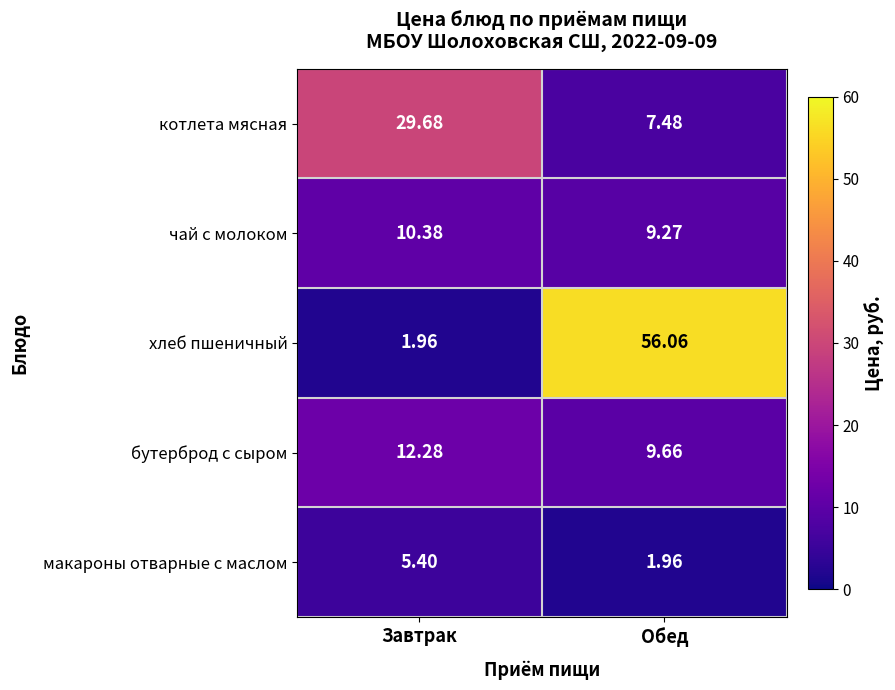

Which series has the largest total across all categories?

хлеб пшеничный